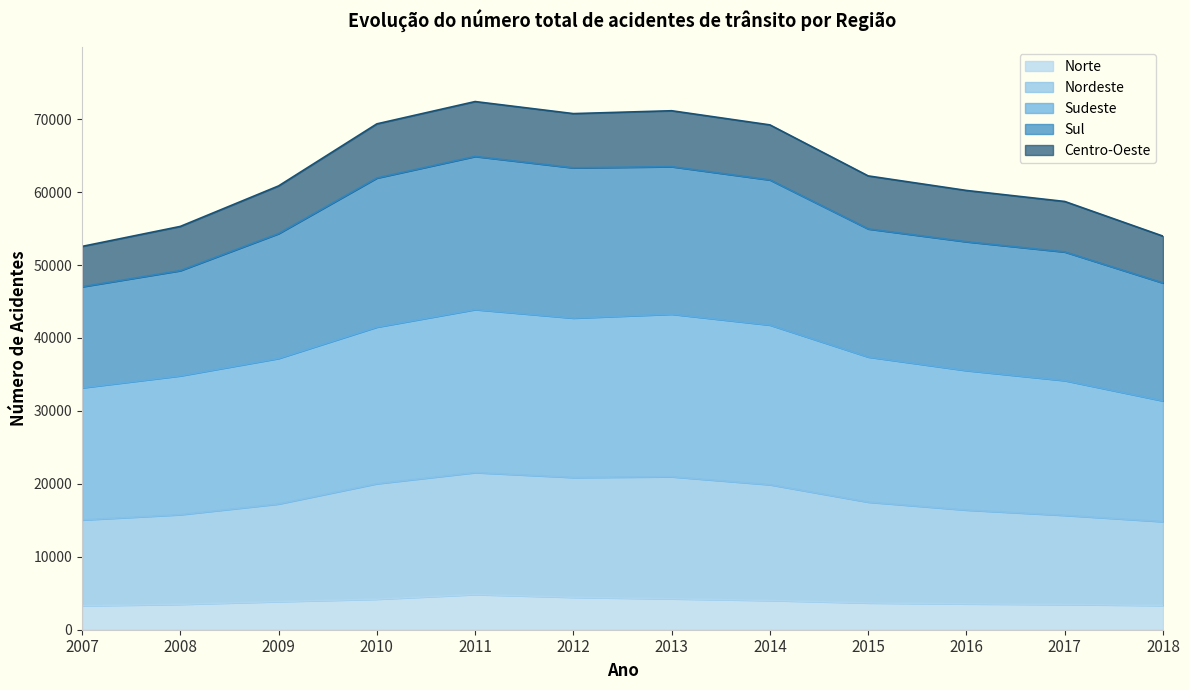

True or false: Norte has a value of 4830 at 2011.

True